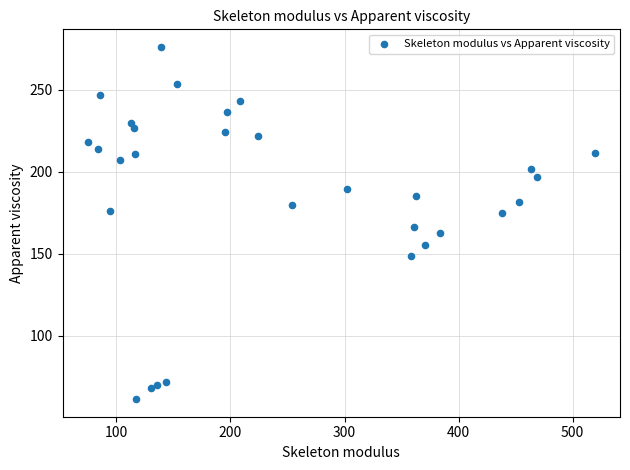

What is the range of X values (max minus min)?

444.3